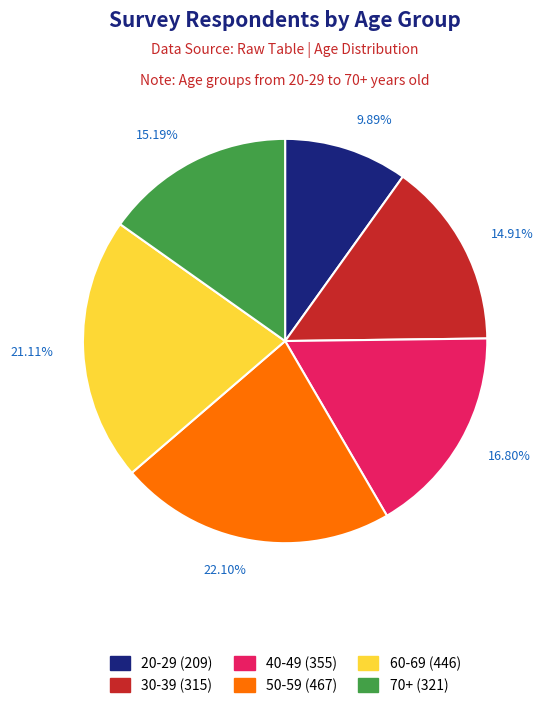

Is there any slice that represents more than half of the pie?

No